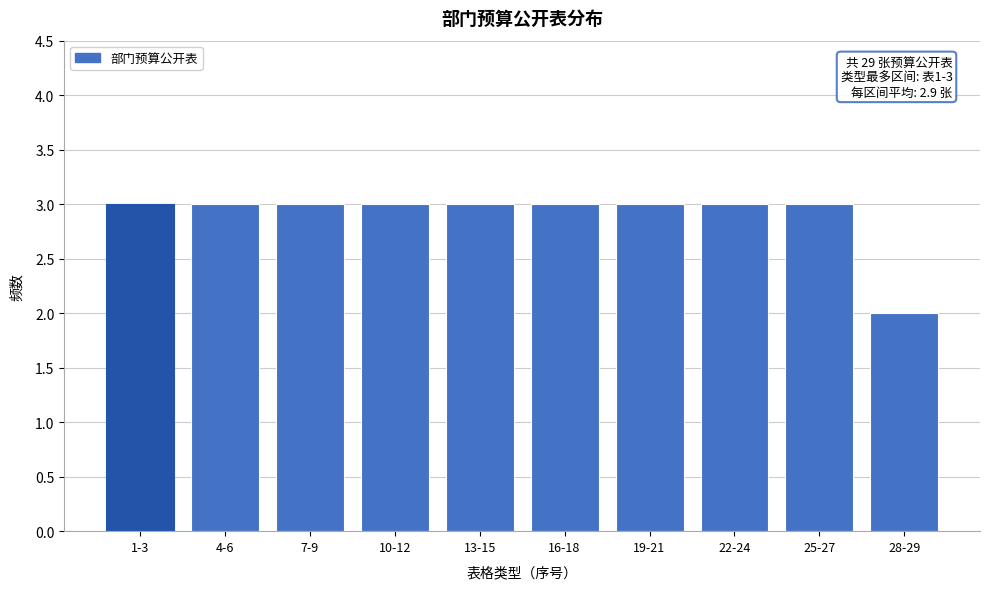

Reading left to right, list all the values displayed in this chart.

3	3	3	3	3	3	3	3	3	2